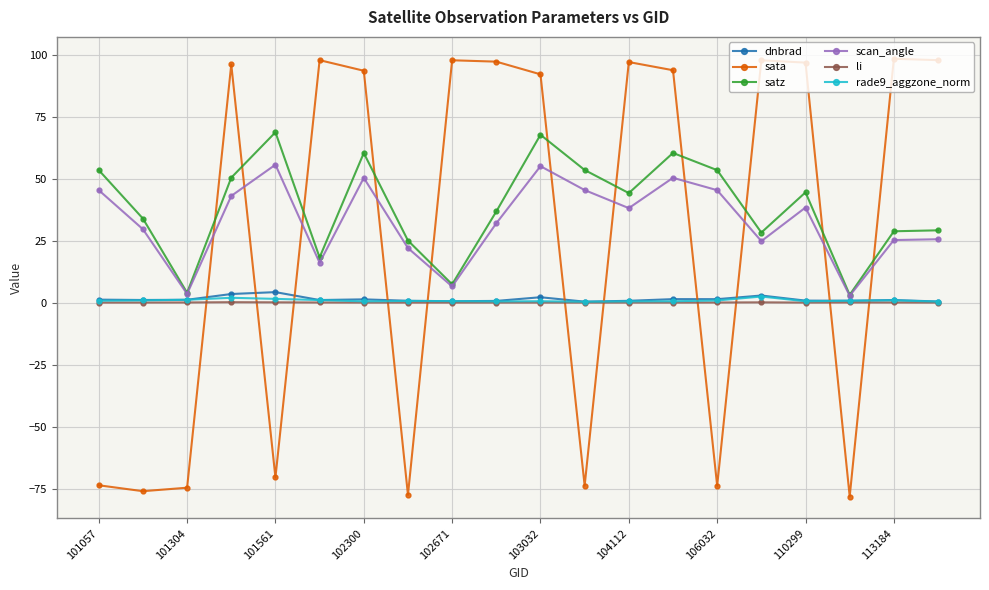

What is the average value of the rade9_aggzone_norm series?

0.8